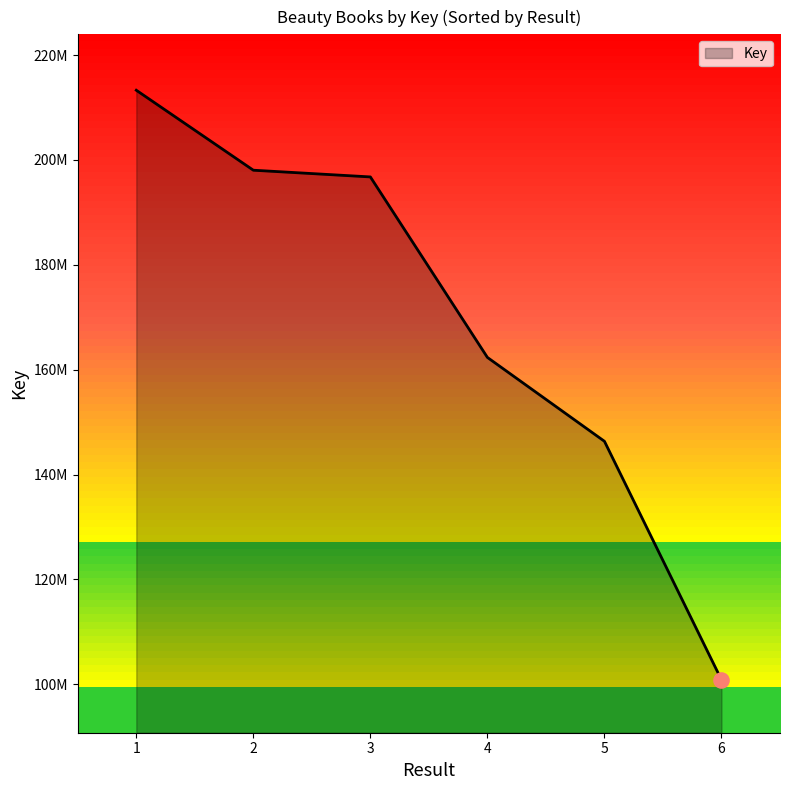

Is this an area chart (filled region under the line)?

Yes